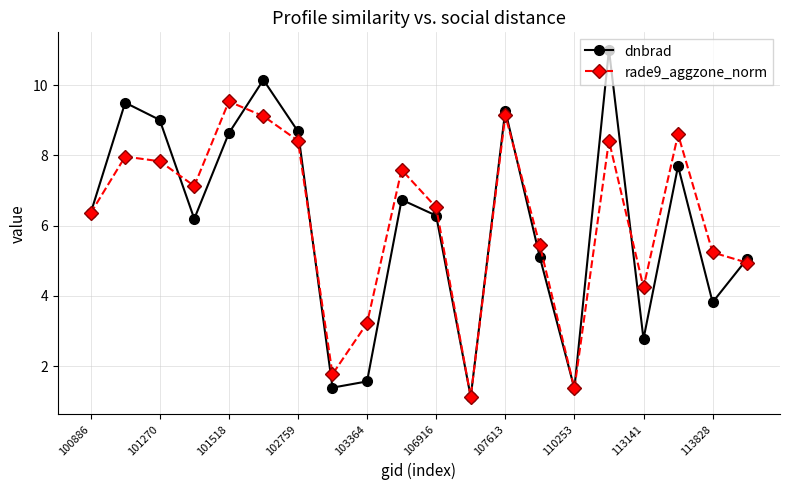

After their last crossing, which series has the higher values: dnbrad or rade9_aggzone_norm?

dnbrad